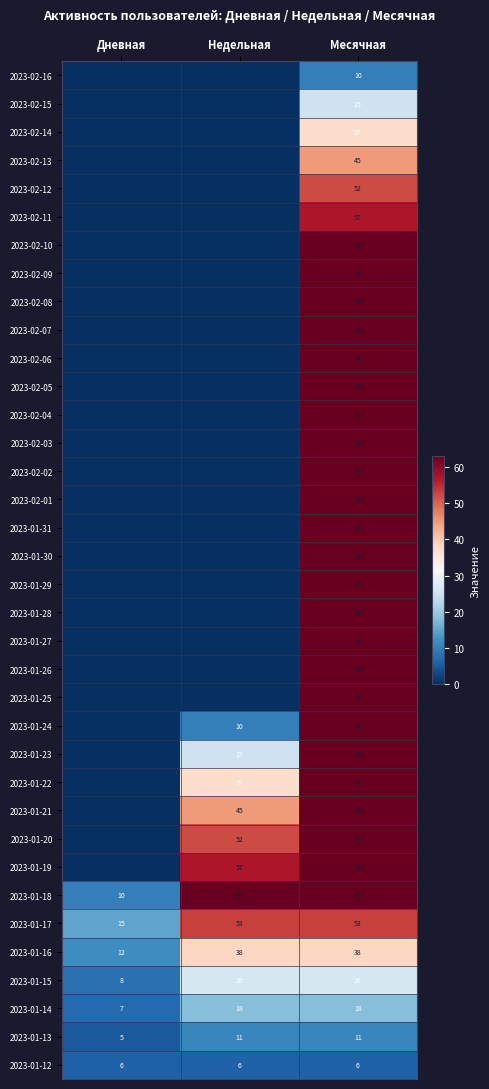

Which category has the lowest value in the 2023-01-16 series?

Дневная